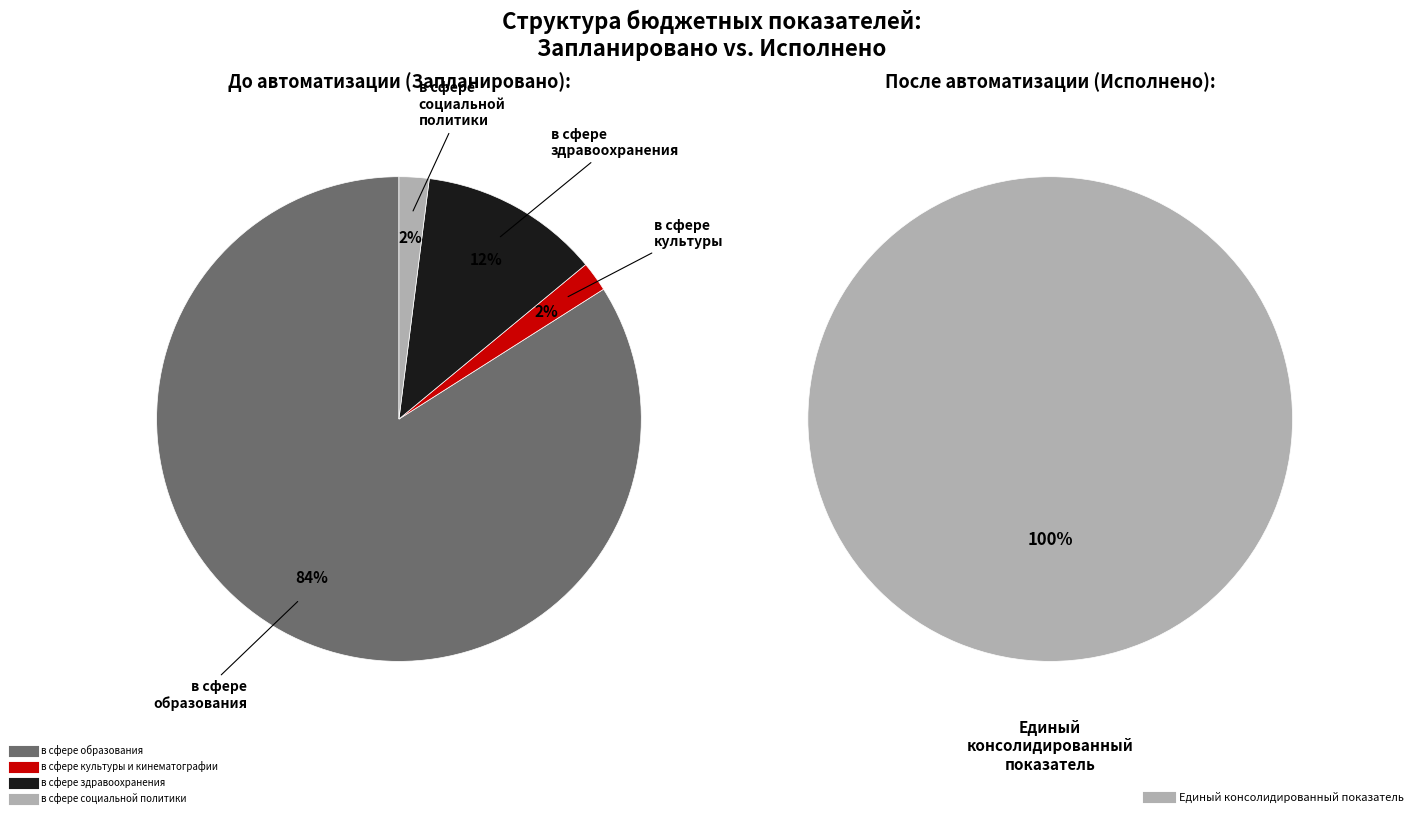

What percentage is the в сфере образования slice, to the nearest percent?

84%